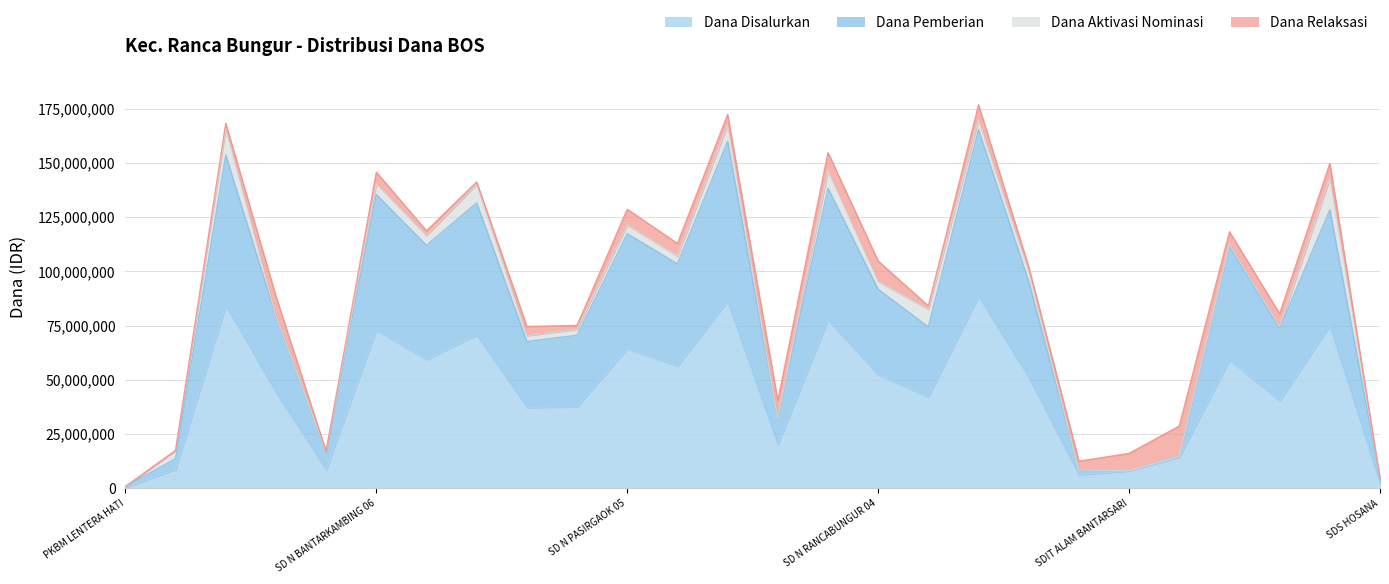

What is the sum of all Dana Pemberian values?

2110500000